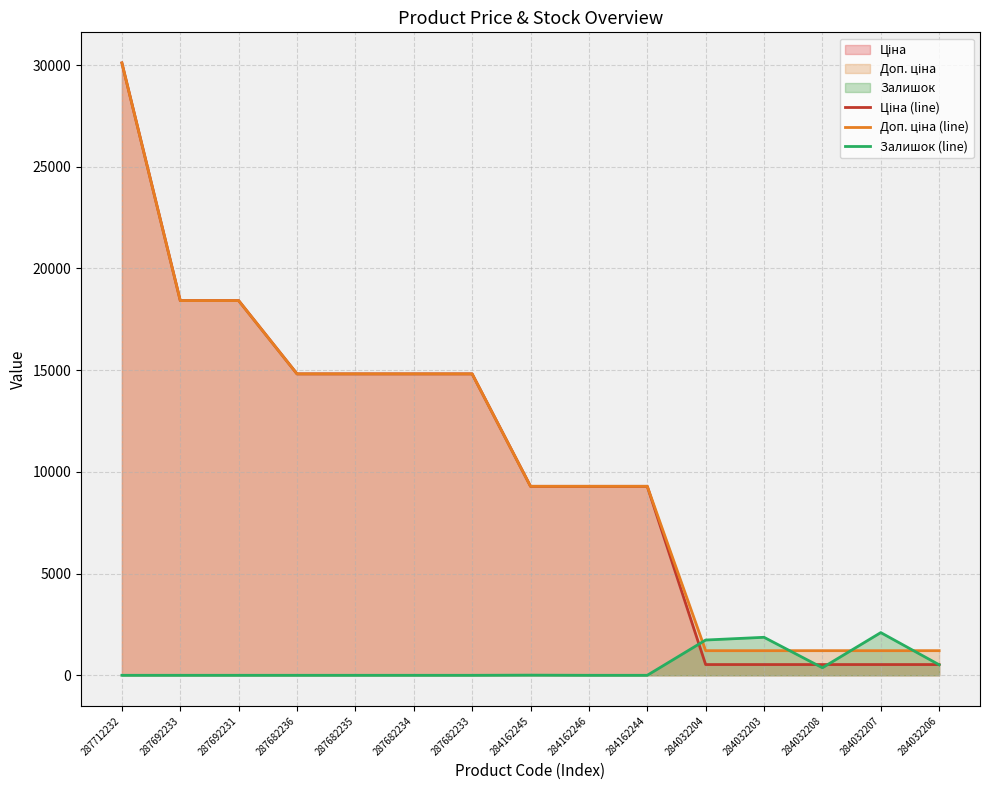

At which category does Залишок (line) reach its first local valley?

284032208